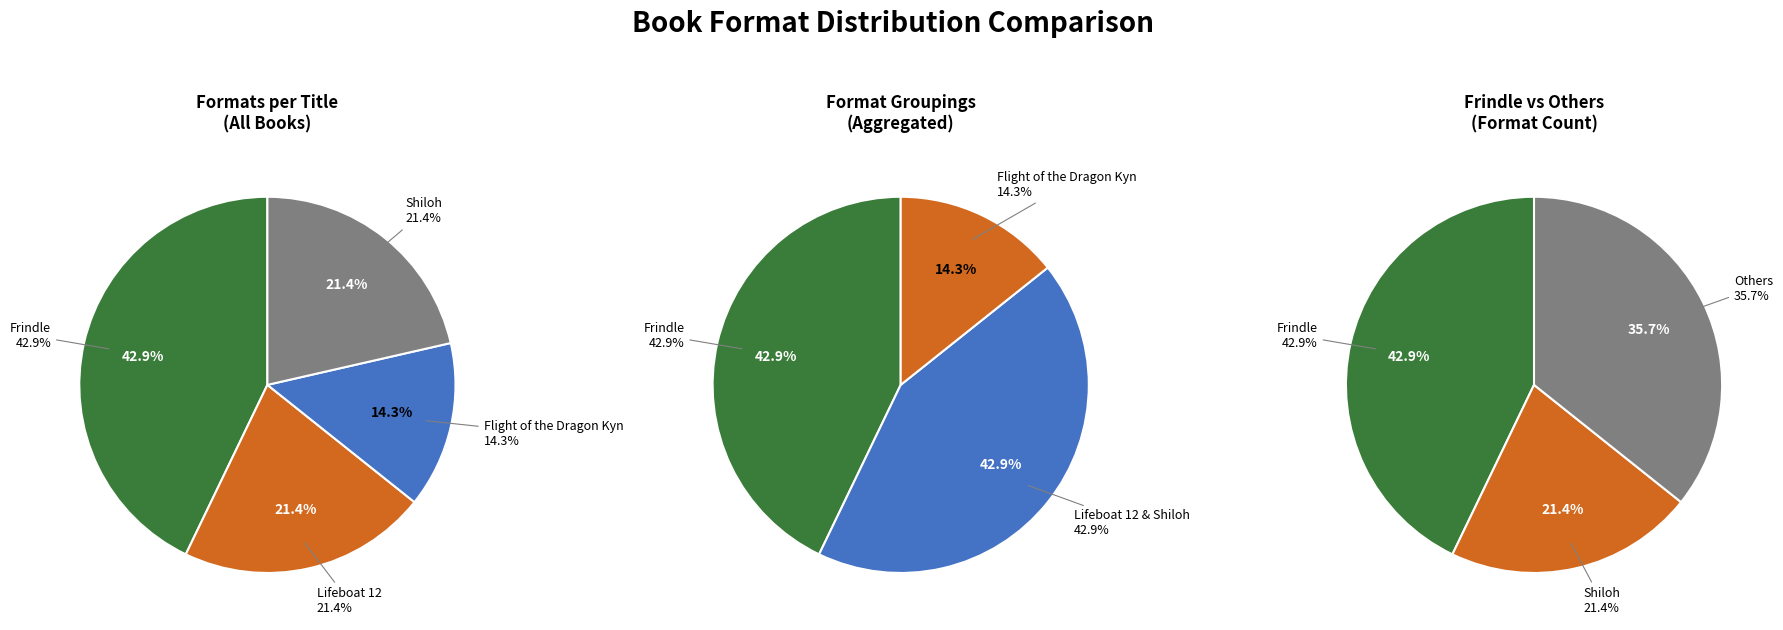

Does Flight of the Dragon Kyn represent more than half of the total?

No